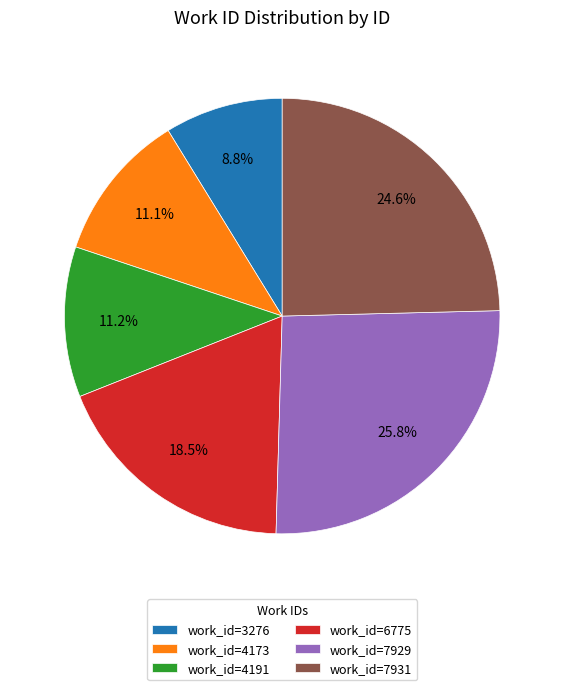

Is work_id=6775 the majority of the pie?

No